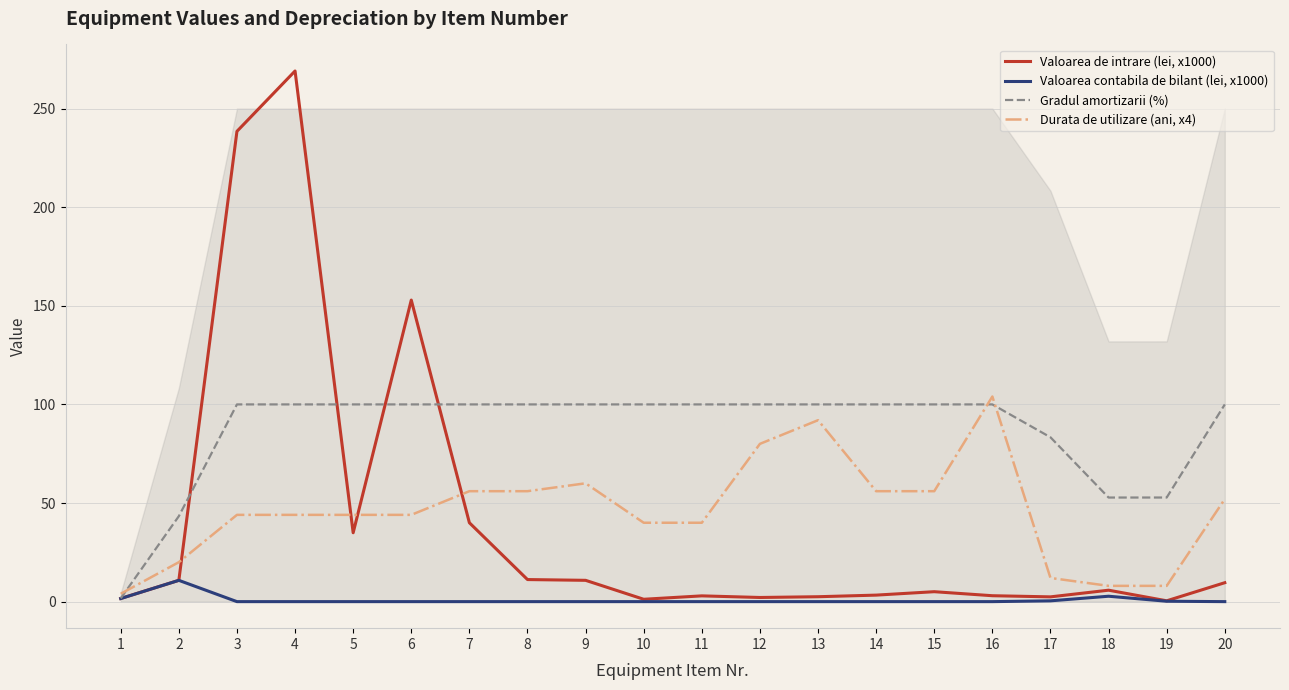

Which series has the widest spread of values?

Valoarea de intrare (lei, x1000)